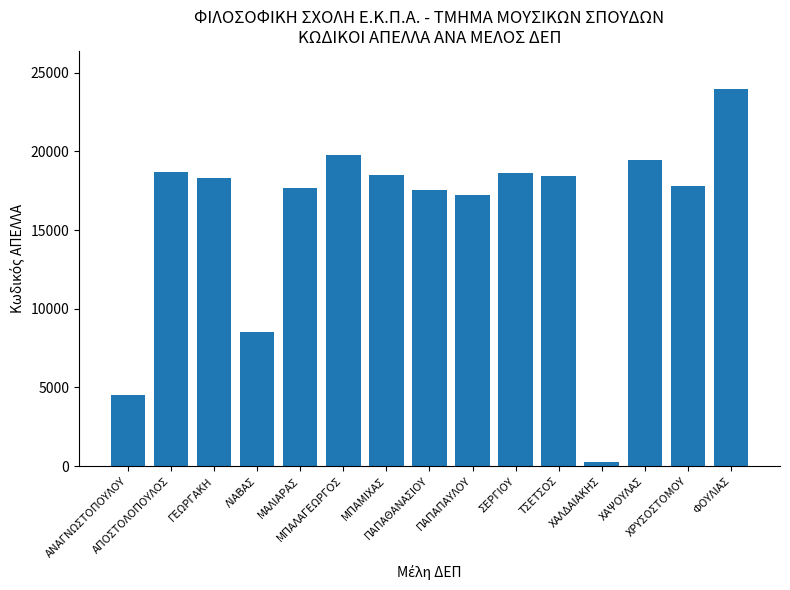

What is the smallest value displayed?

279